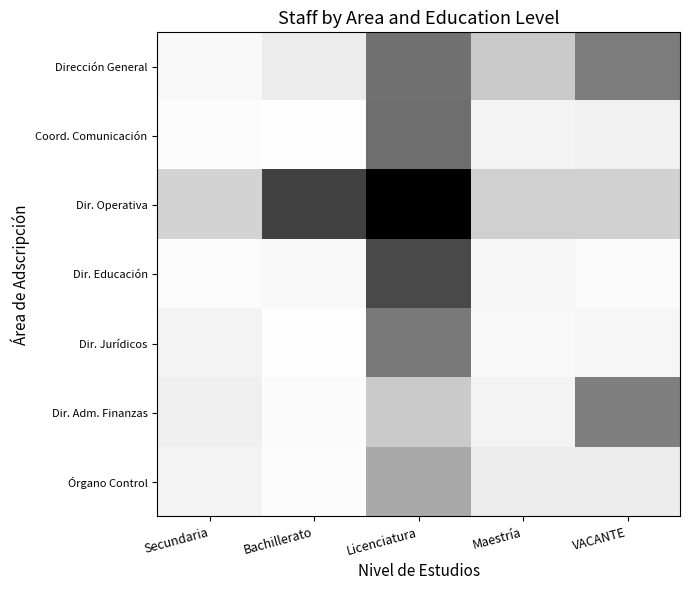

Count the number of categories in the chart.

5